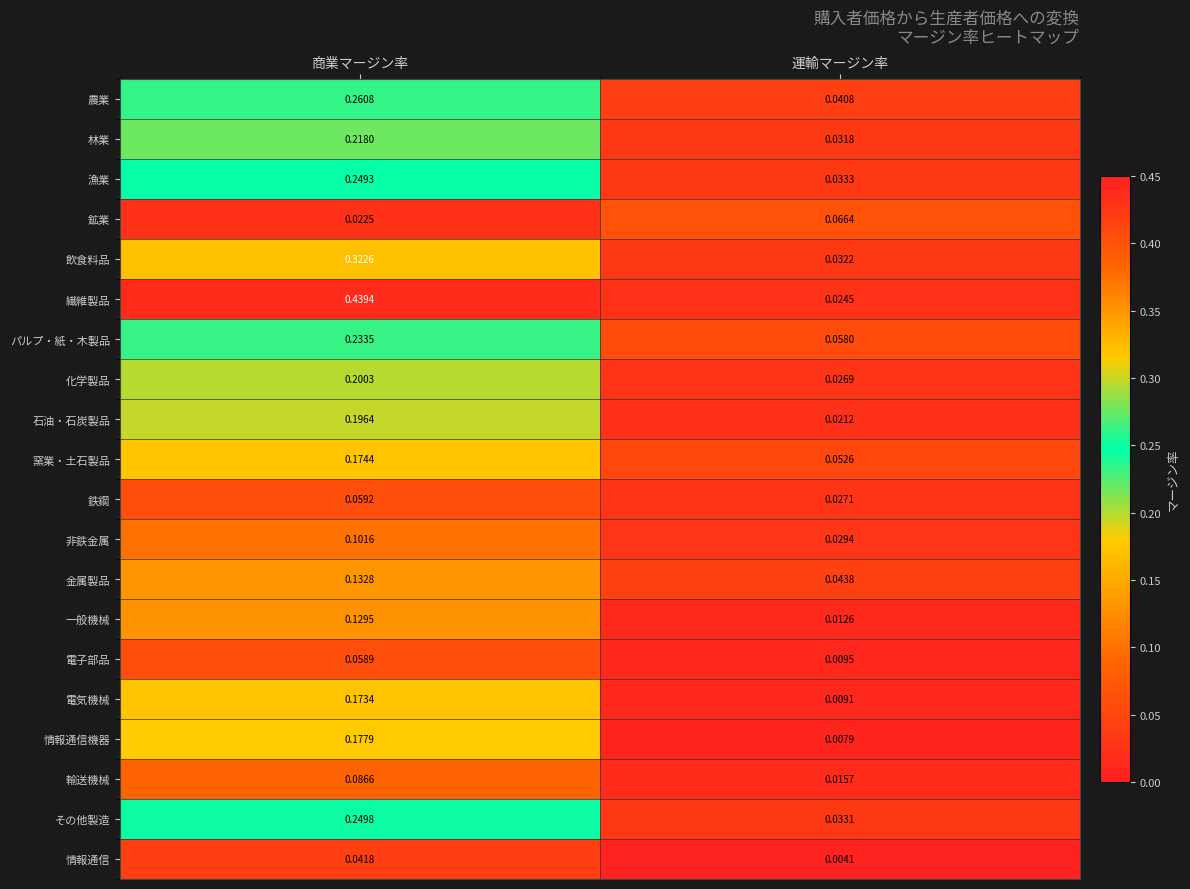

Which category has the lowest value across all series?

運輸マージン率